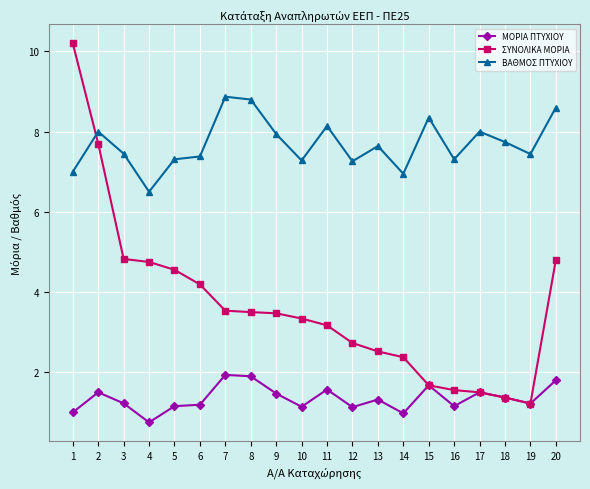

What is the maximum value shown in the chart?

10.2